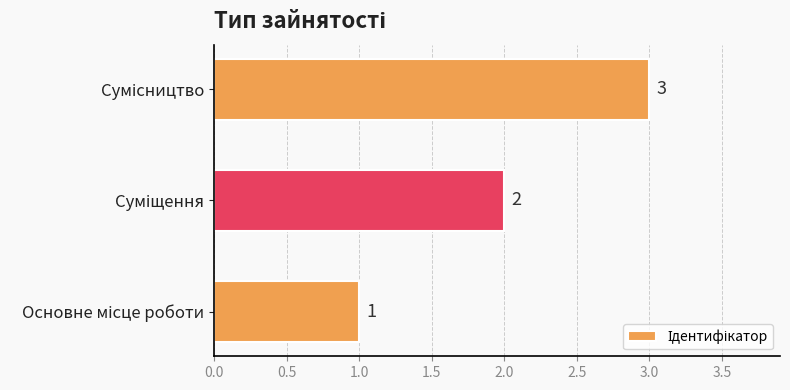

What is the sum of all values?

6